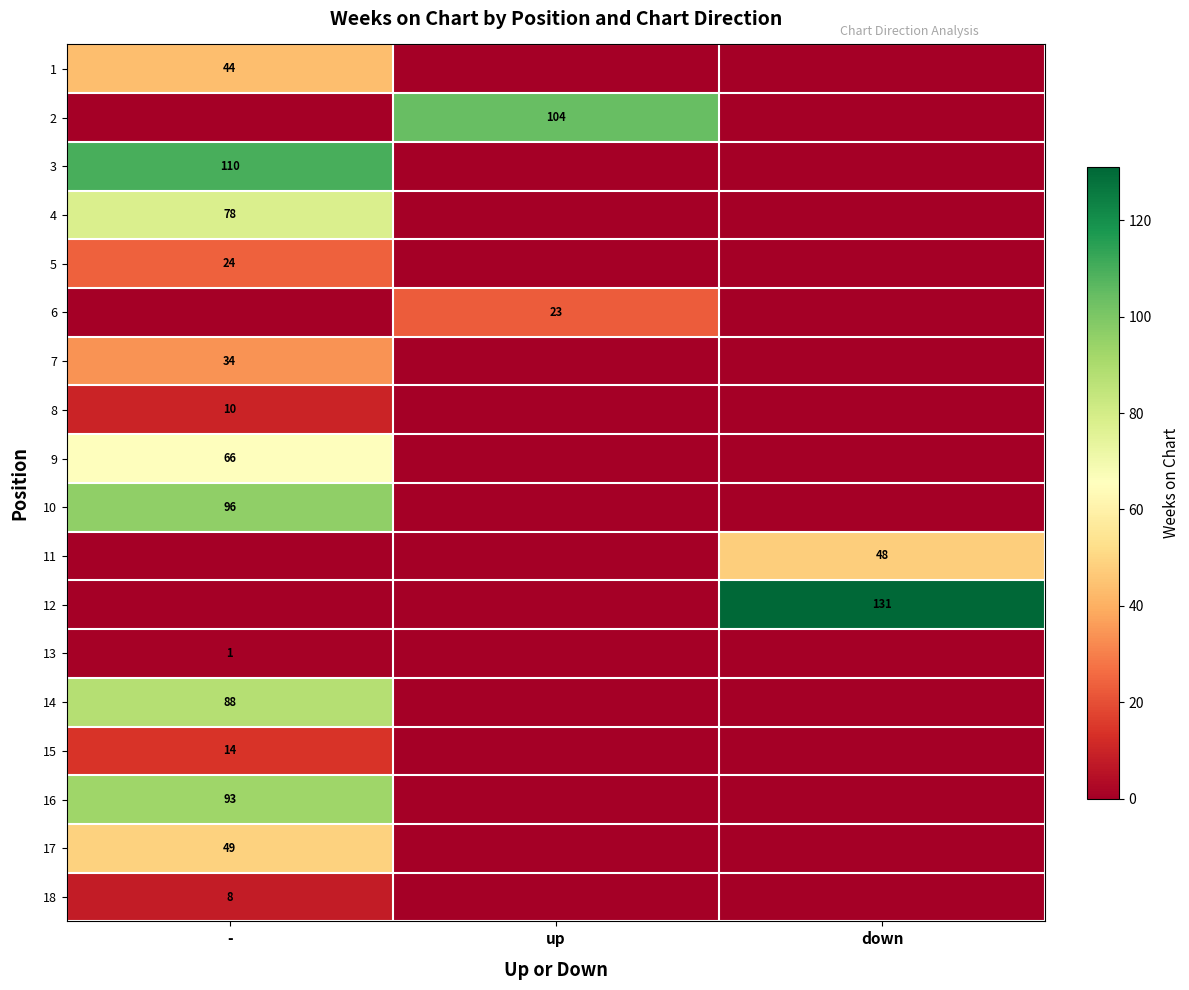

The 7 series shows 34 at -. True or false?

True